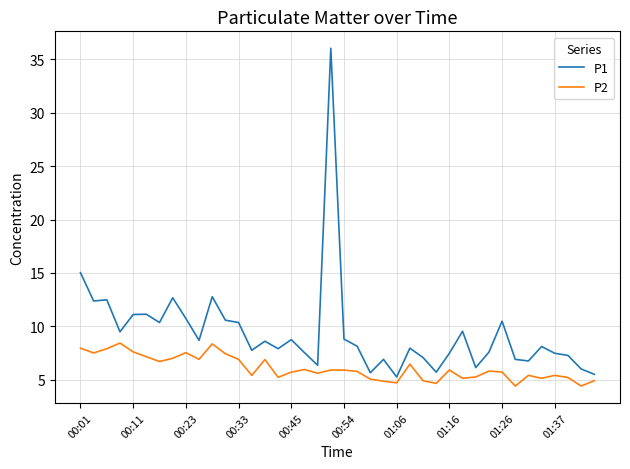

Which series has the widest spread of values?

P1